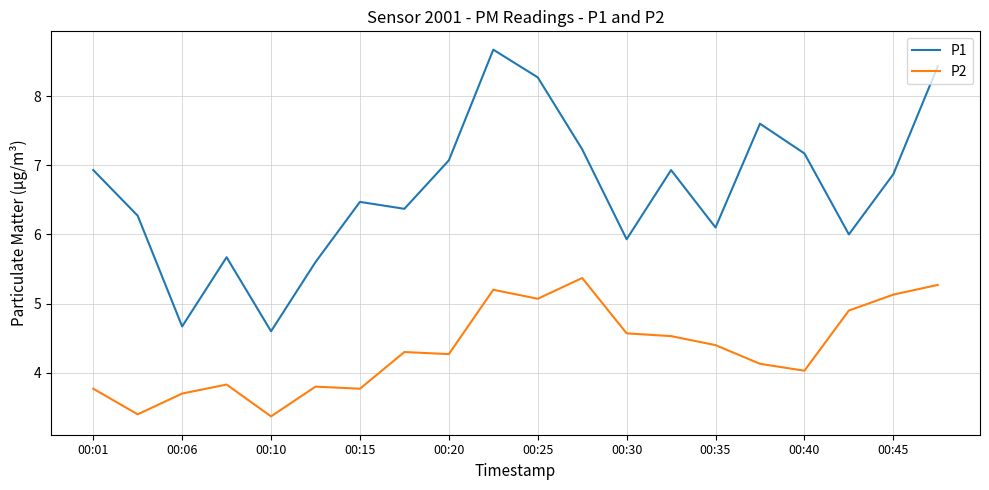

How many lines are shown in the chart?

2